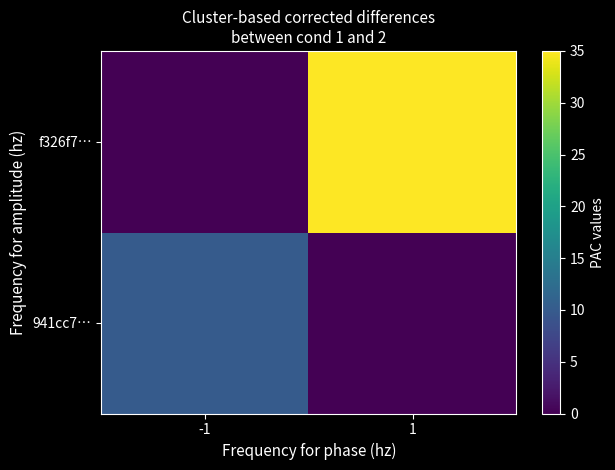

Reading left to right, list all the values displayed in this chart.

941cc7…: -1=10	1=0
f326f7…: -1=0	1=35